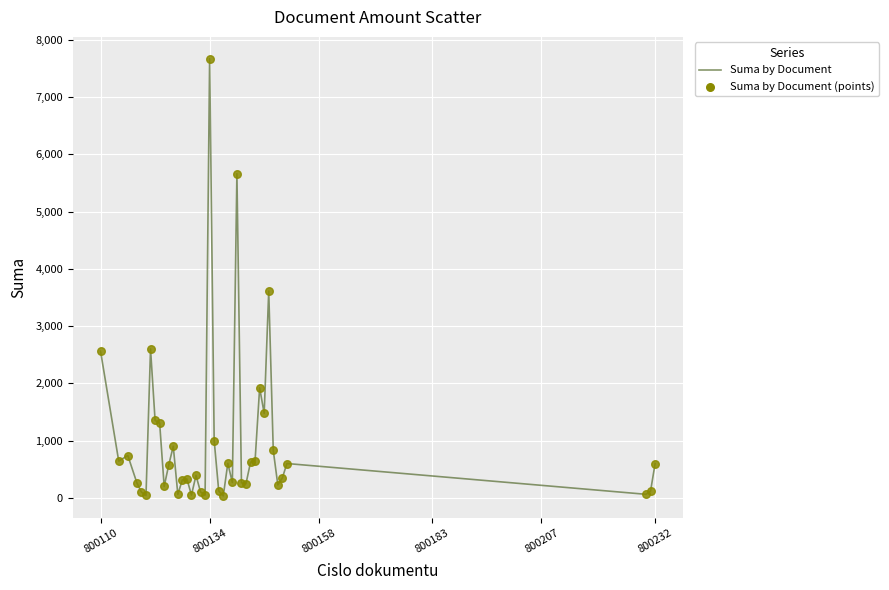

What is the greatest value displayed?

7670.0